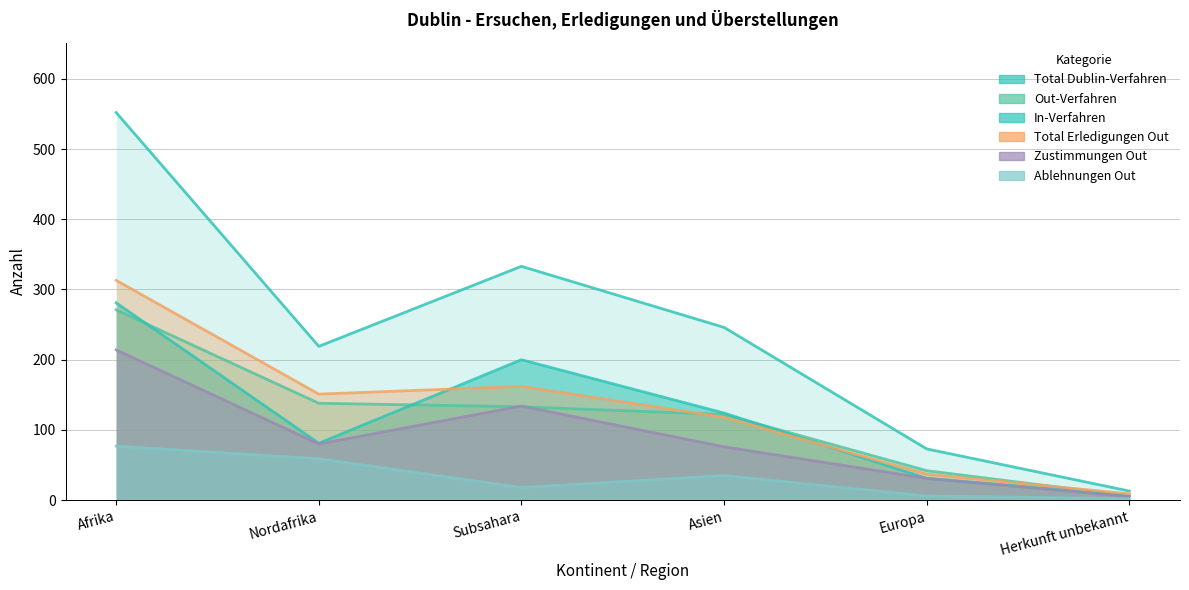

Is the value of Out-Verfahren at Herkunft unbekannt greater than the value of Ablehnungen Out at Asien?

No